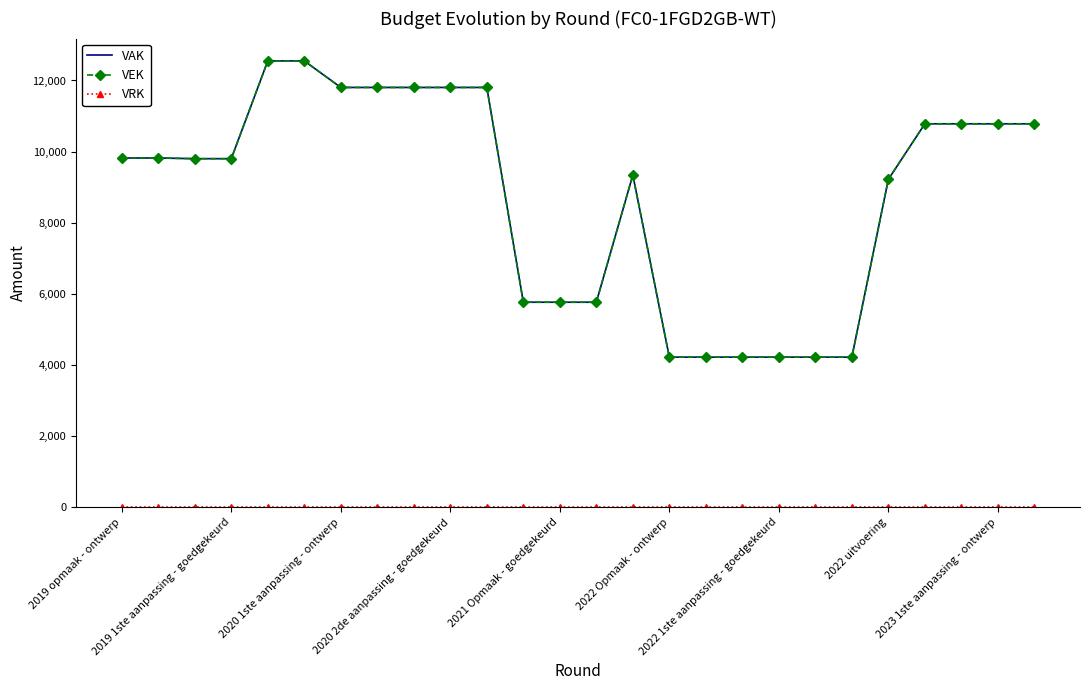

Where is VRK nearest to the value 0?

2019 opmaak - ontwerp